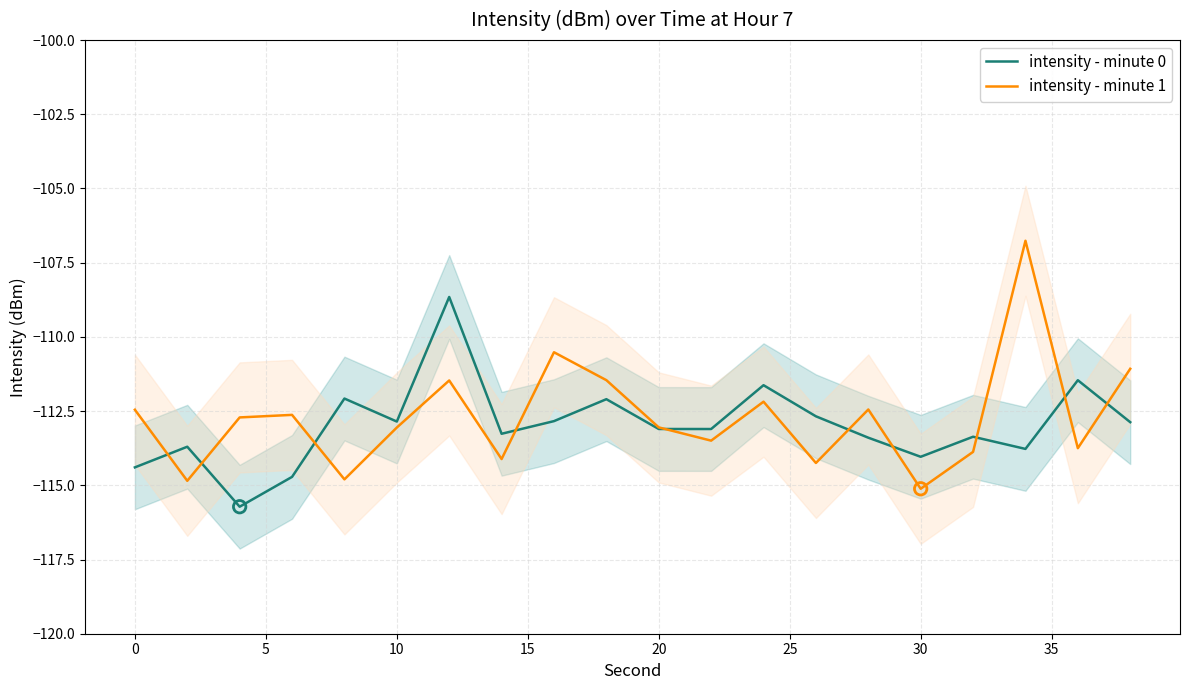

Which series has the largest Y range (max minus min)?

intensity - minute 1